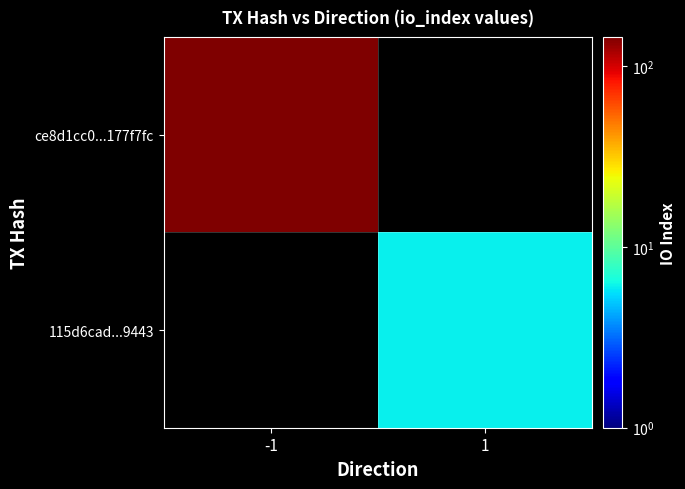

Between -1 and 1, which is larger?

1